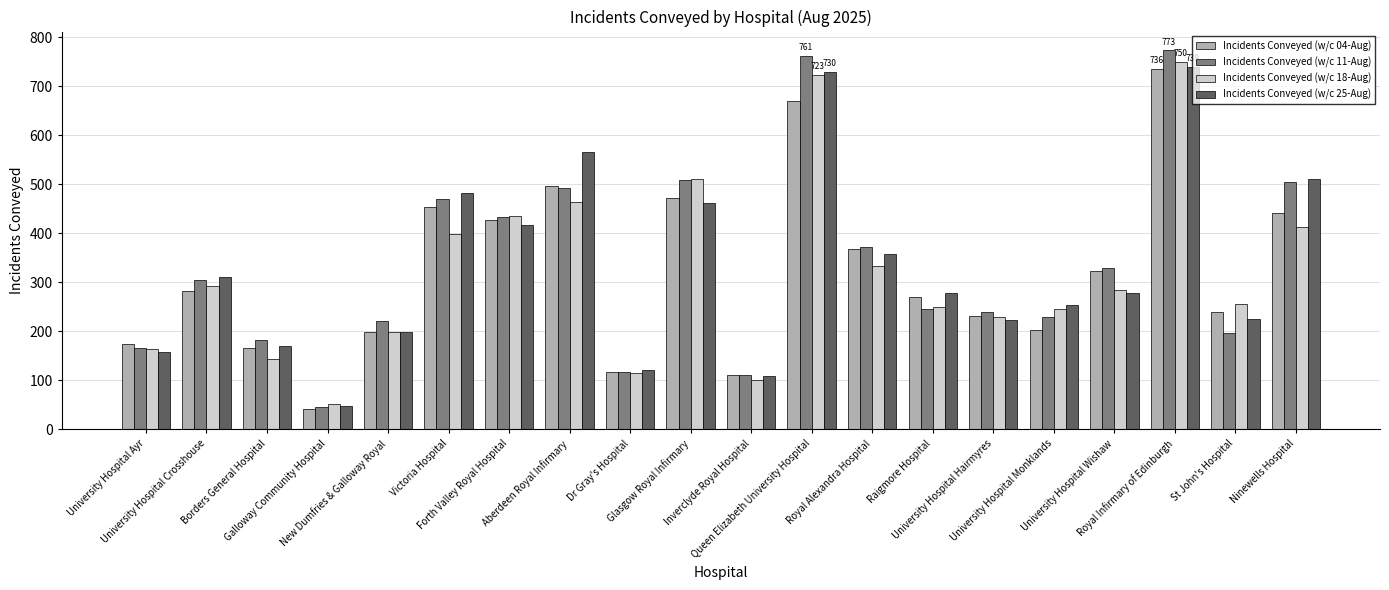

How many data points does each series have?

20